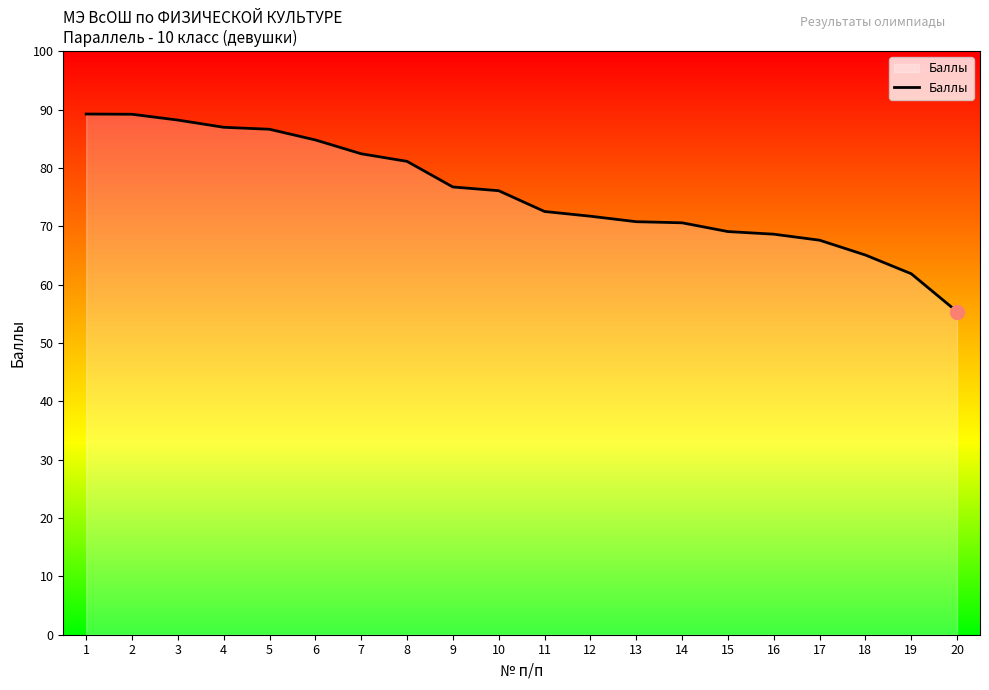

What is the approximate value at 6?

84.8